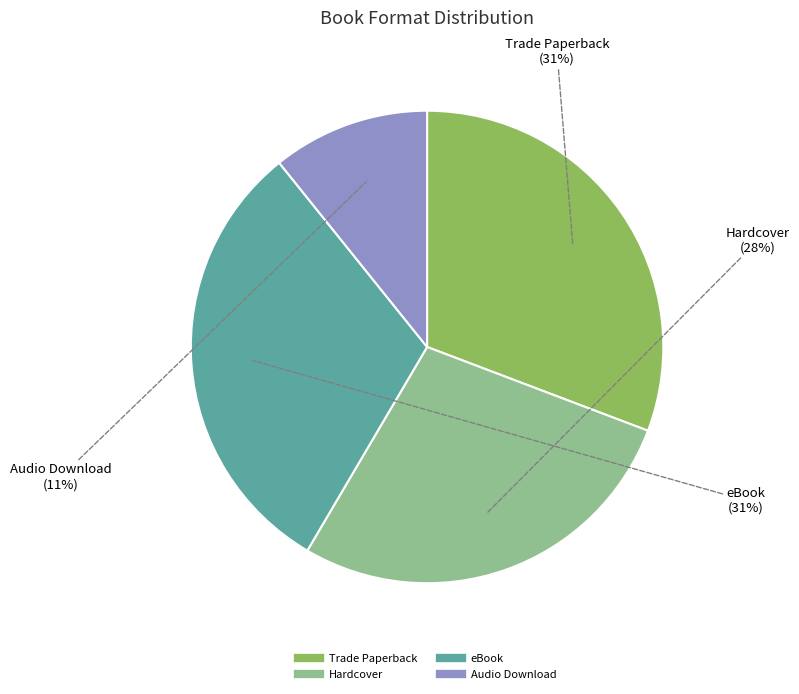

True or false: Trade Paperback accounts for 31% of the total.

True